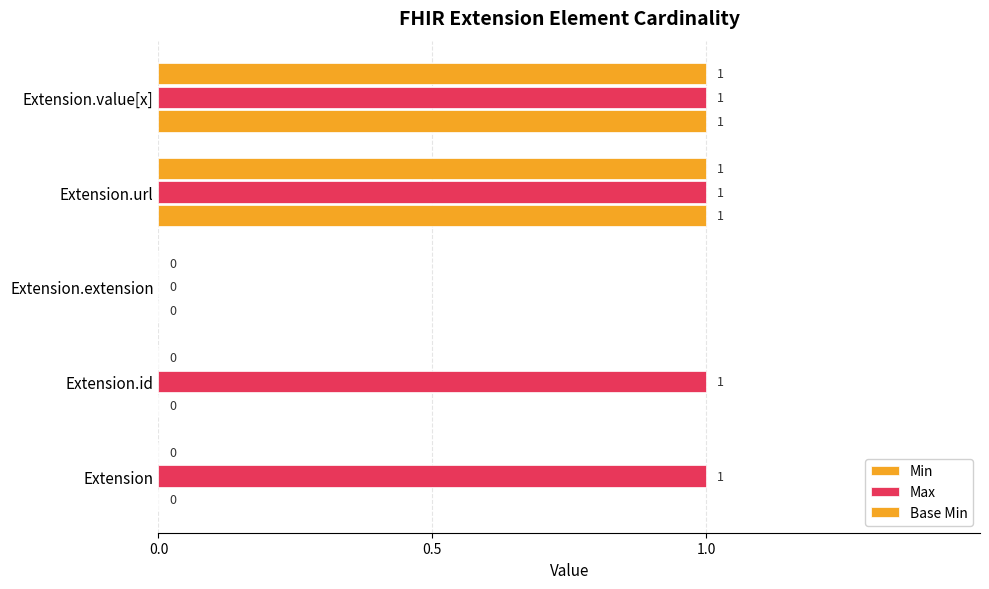

List the series in order of their peak value, lowest first.

Min, Max, Base Min